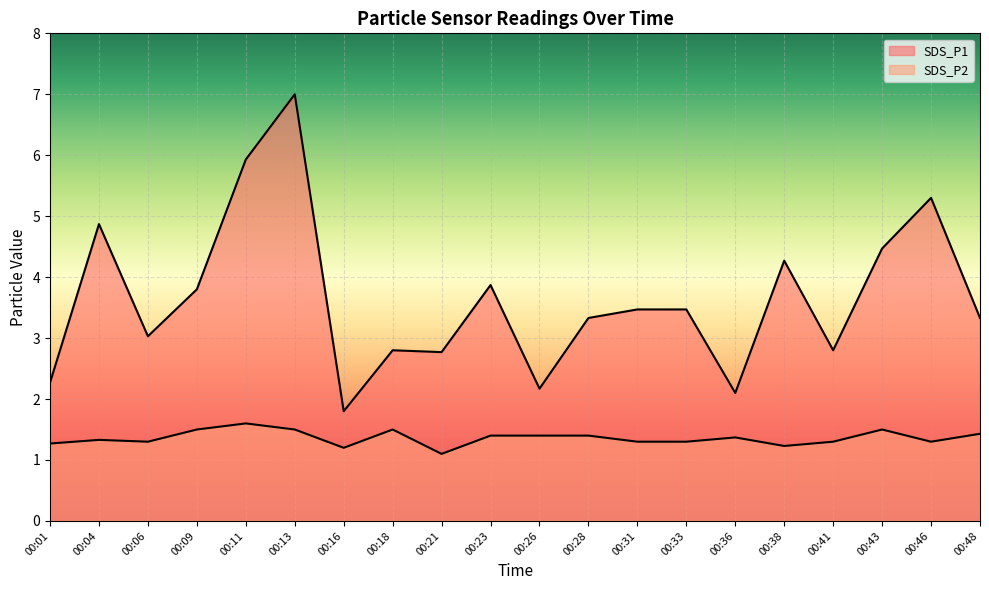

At how many categories does at least one series exceed 5?

3